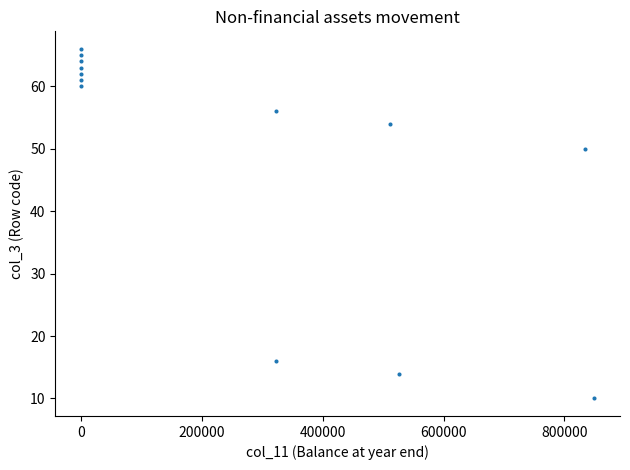

What Y value in the scatter plot is closest to 38?

50